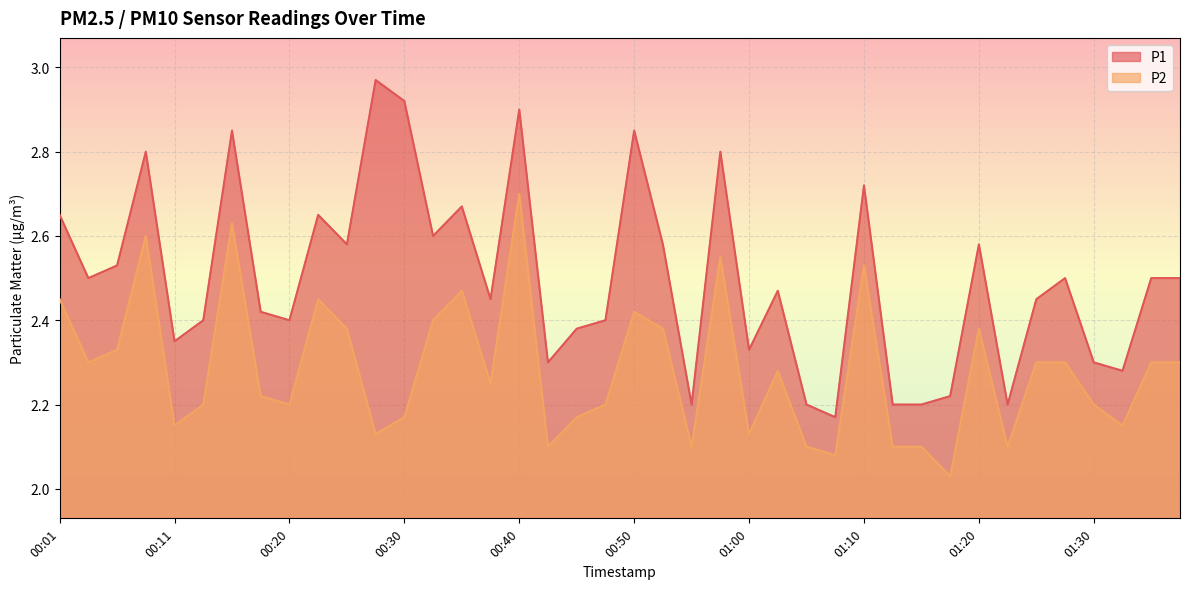

Which category has the lowest value in the P2 series?

01:17